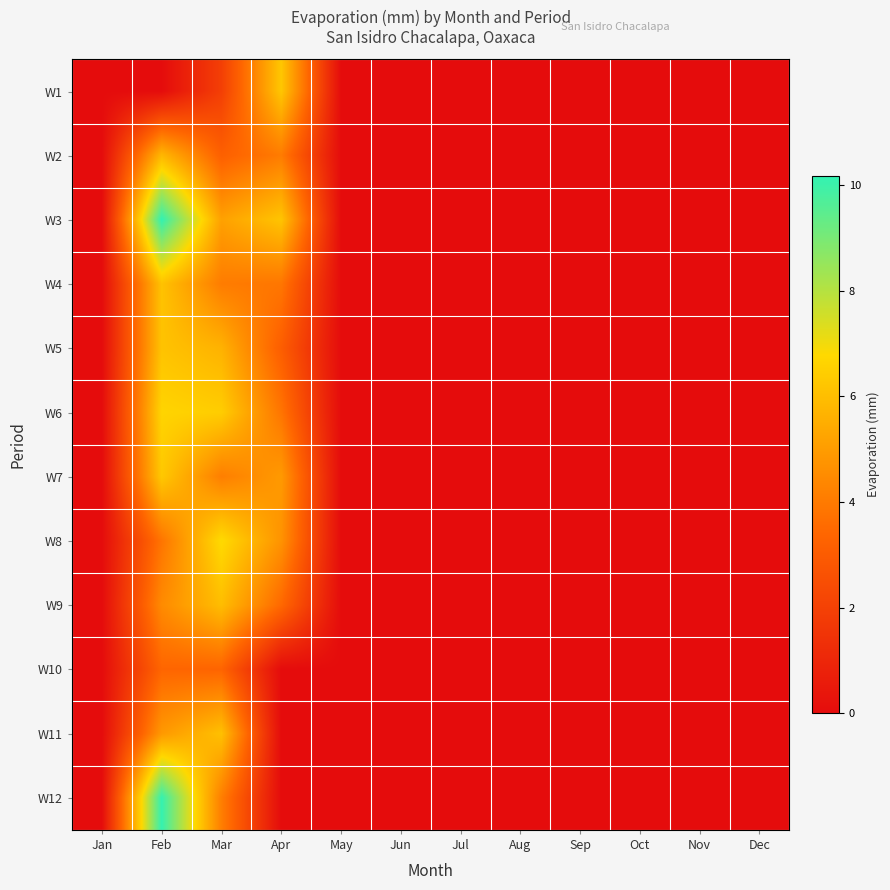

What is the total value across all series at Apr?

40.4